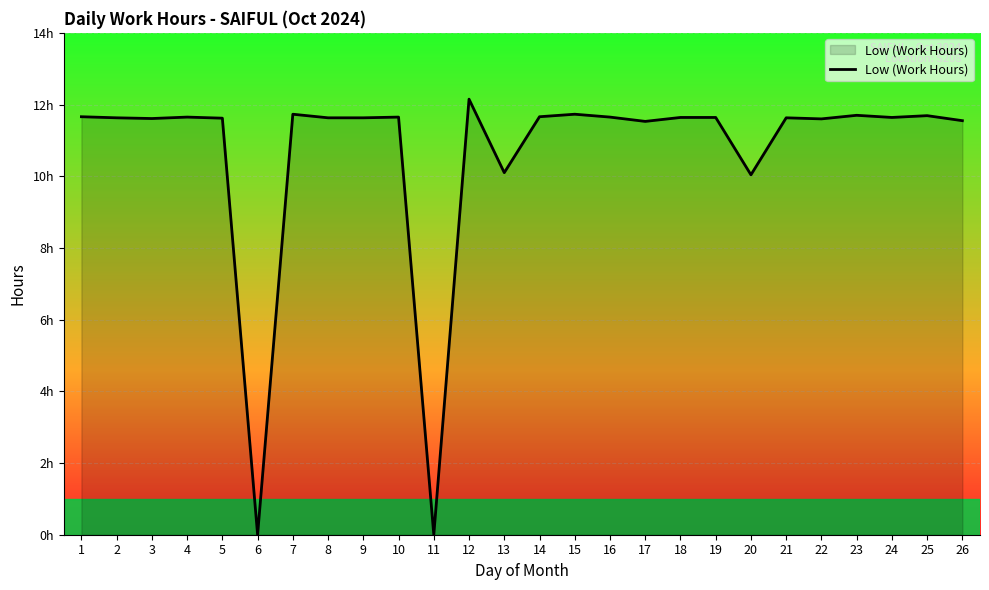

Which has a higher value, 7 or 5?

7